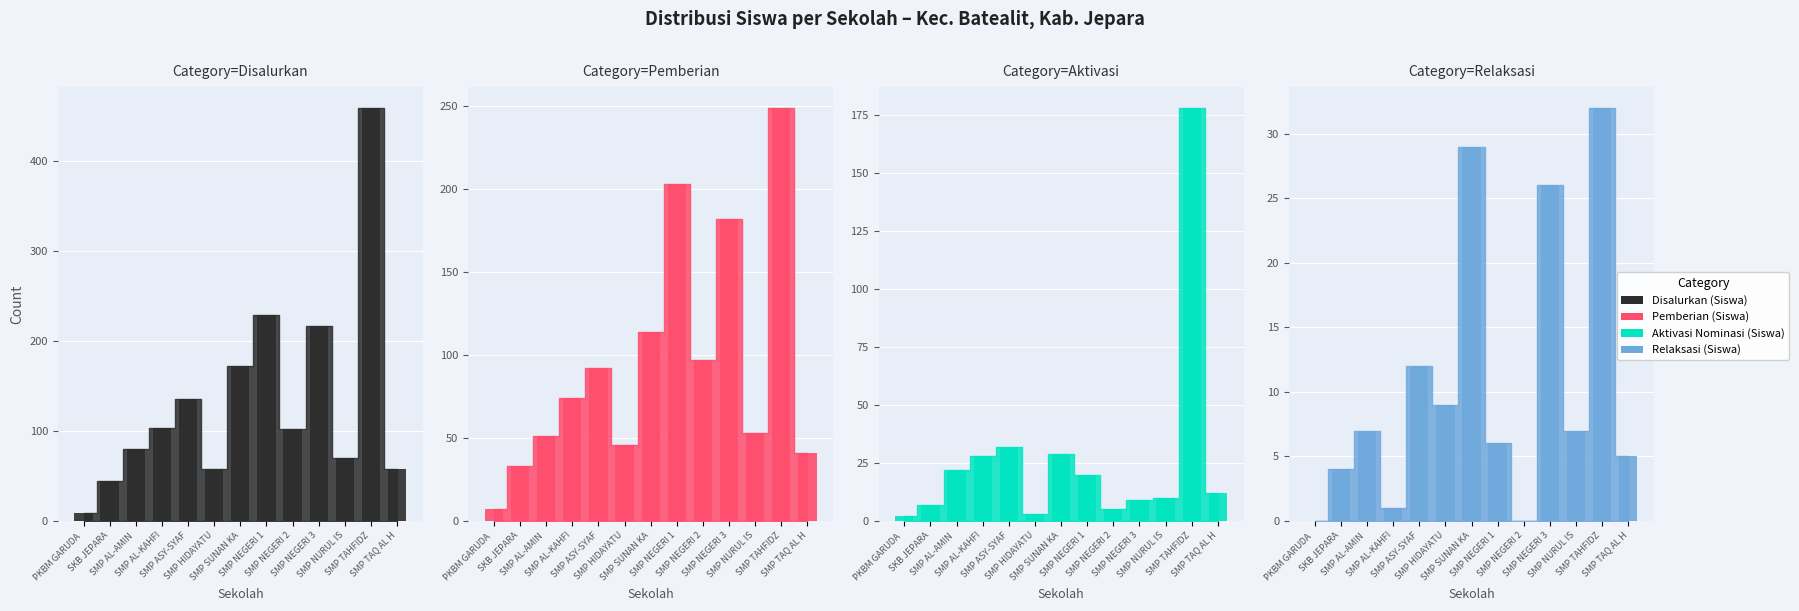

Between SMP ASY-SYAF and SMP AL-KAHFI, which is larger?

SMP ASY-SYAF